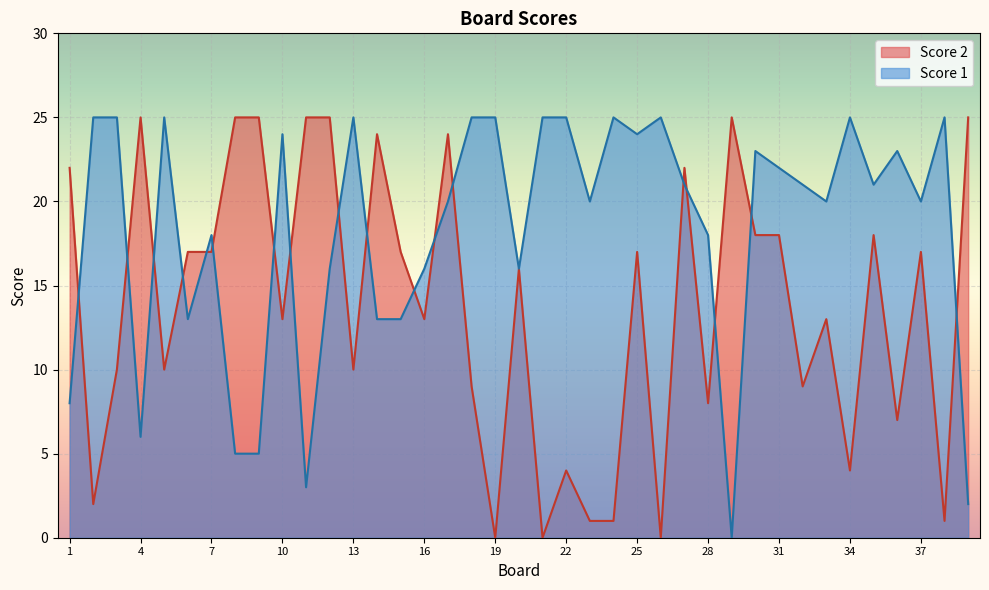

Is it true that Score 1 equals 22 at 12?

False